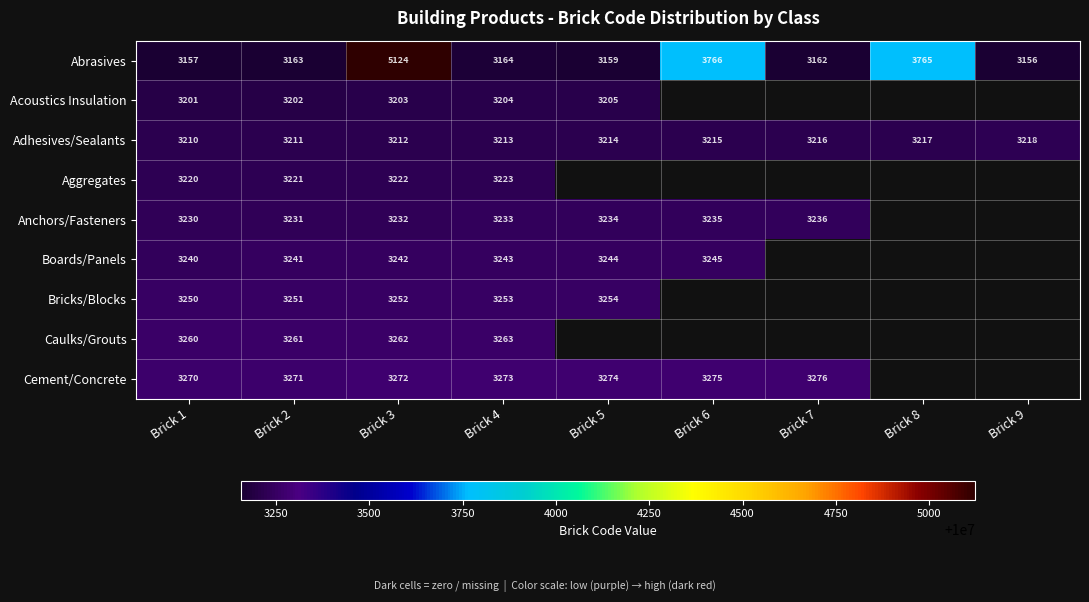

What is the smallest value displayed?

10003156.0